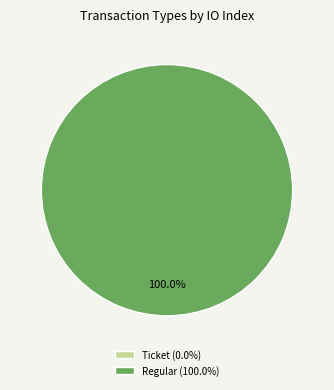

What is the total percentage of Ticket and Regular?

100.0%